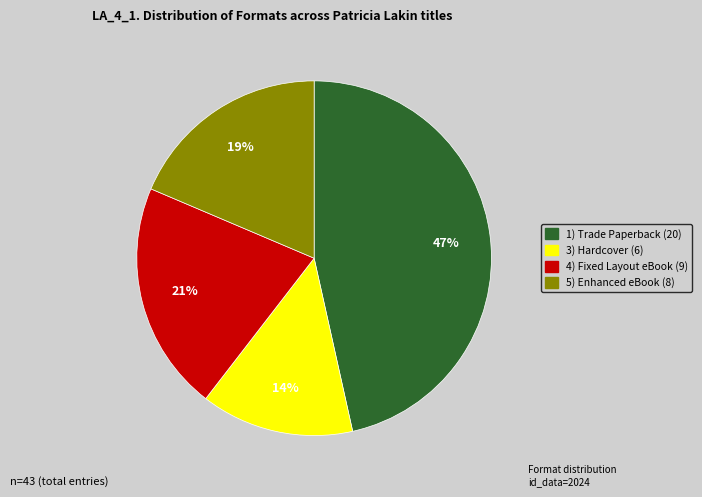

How many segments does this pie chart have?

4